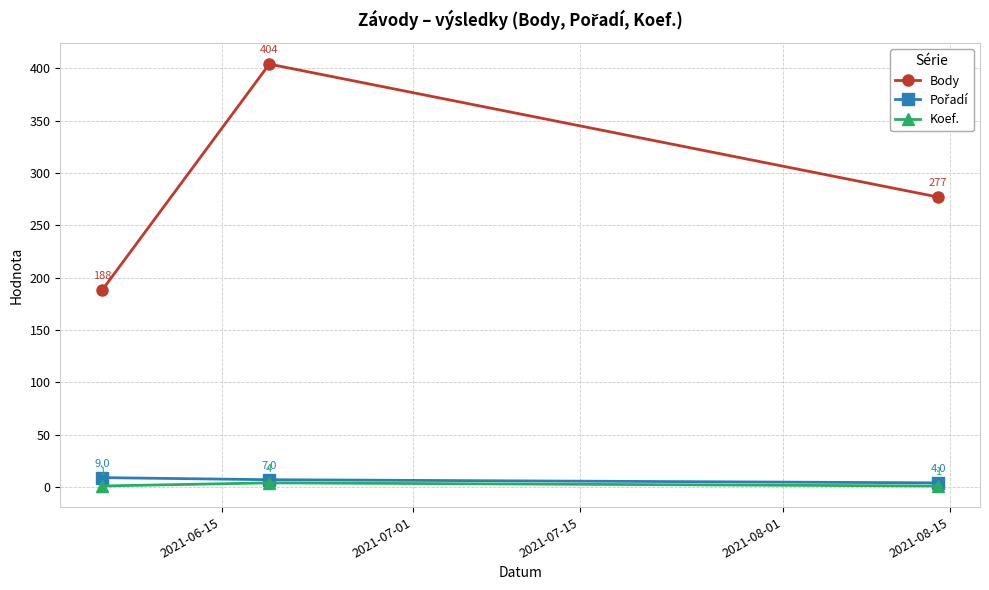

Which series has the largest total across all categories?

Body